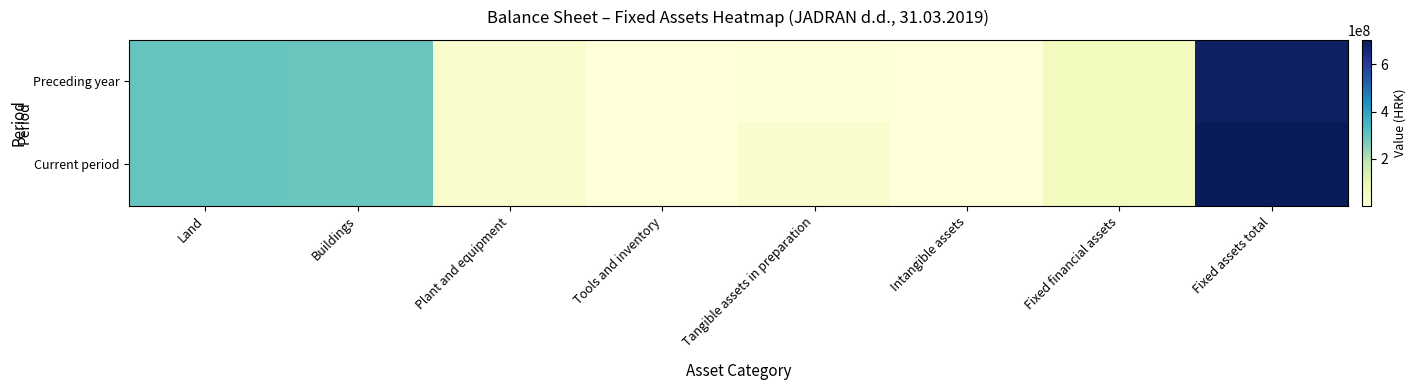

What is the difference between the highest and lowest values at Intangible assets?

18133